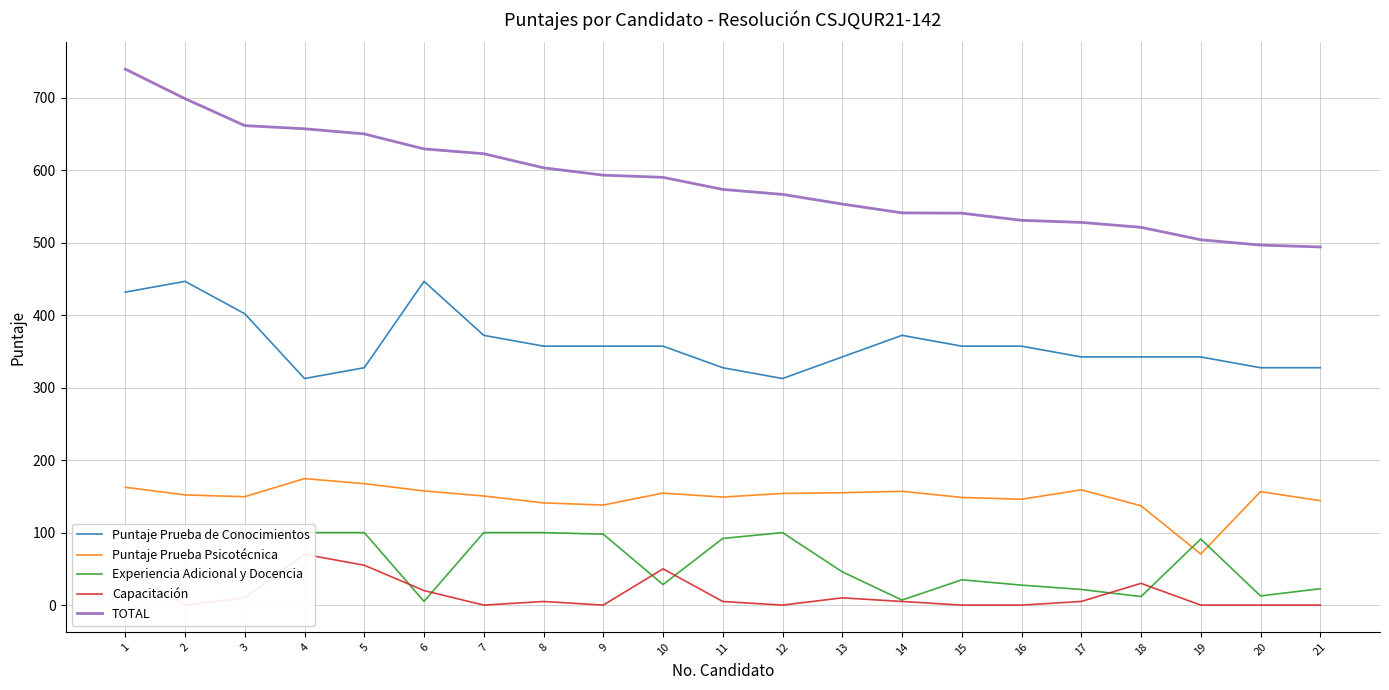

At which category does Experiencia Adicional y Docencia reach its first local valley?

6